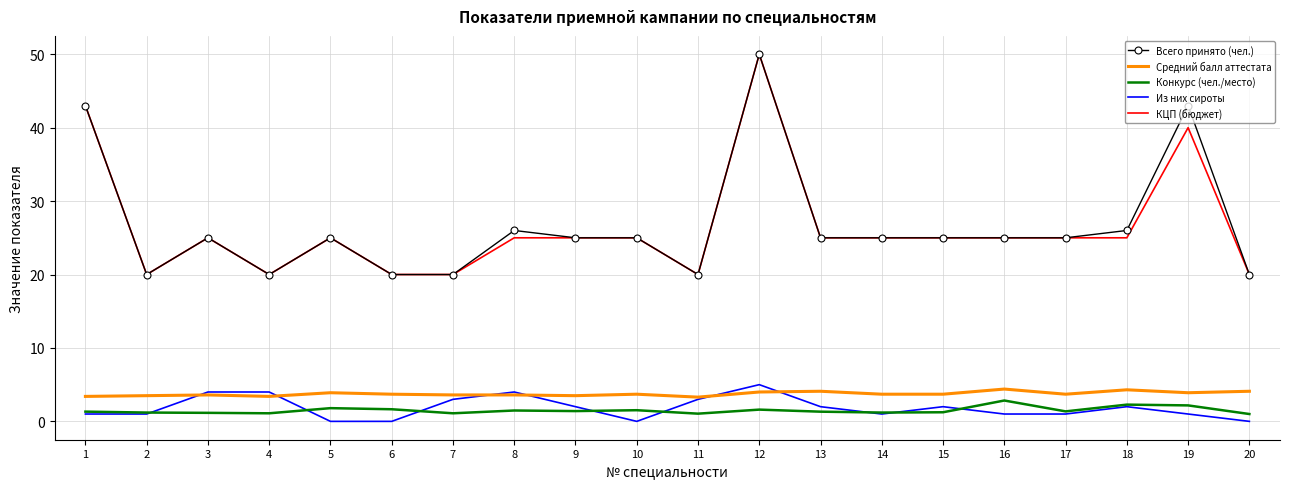

What is the spread (max minus min) of values at 2?

19.0